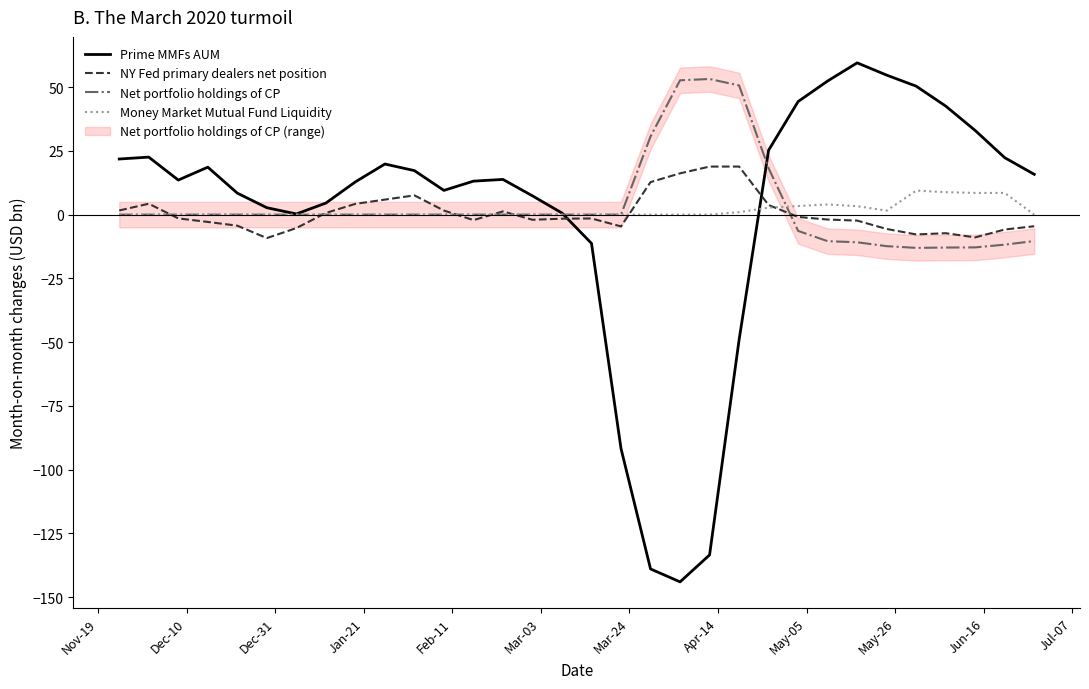

What is the highest value of the Prime MMFs AUM series?

59.5